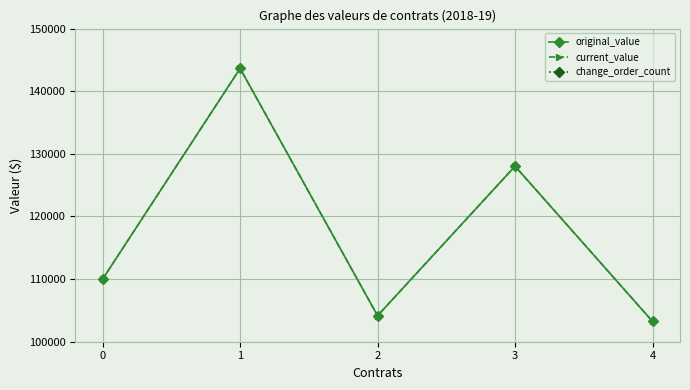

Reading left to right, extract all data points from this chart.

original_value: 0=110000	1=143640	2=104155	3=128025	4=103250
current_value: 0=110000	1=143640	2=104155	3=128025	4=103250
change_order_count: 0=0	1=0	2=0	3=0	4=0